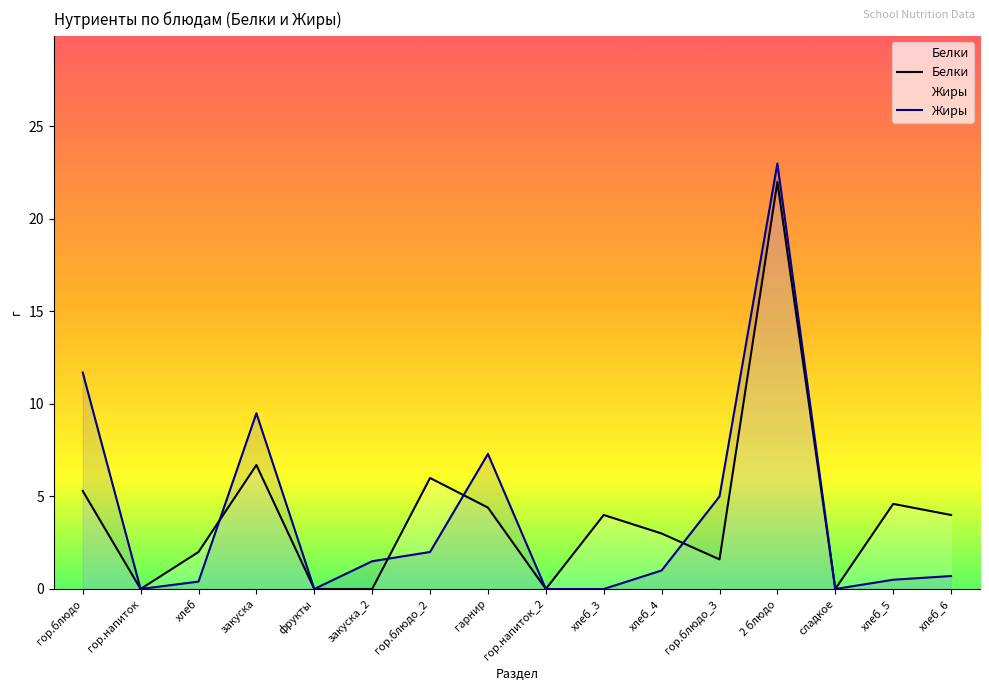

Which series has the largest total across all categories?

Белки